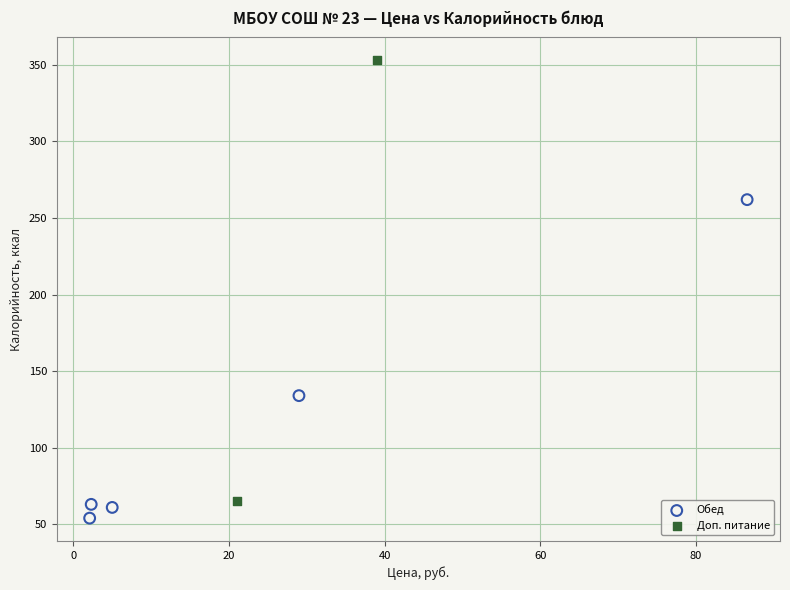

What are all the series names shown in the legend?

Обед, Доп. питание